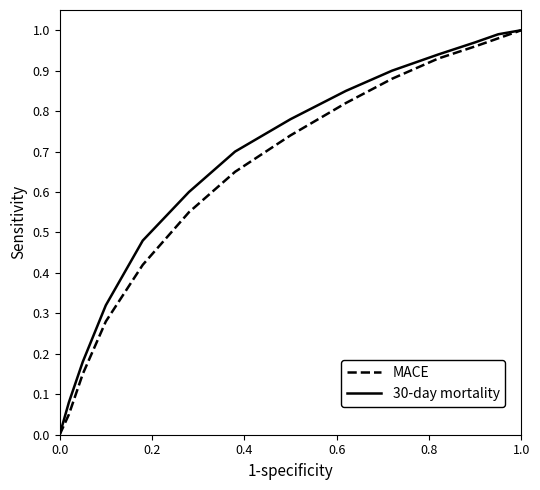

Rank the series by their average value, from lowest to highest.

MACE, 30-day mortality